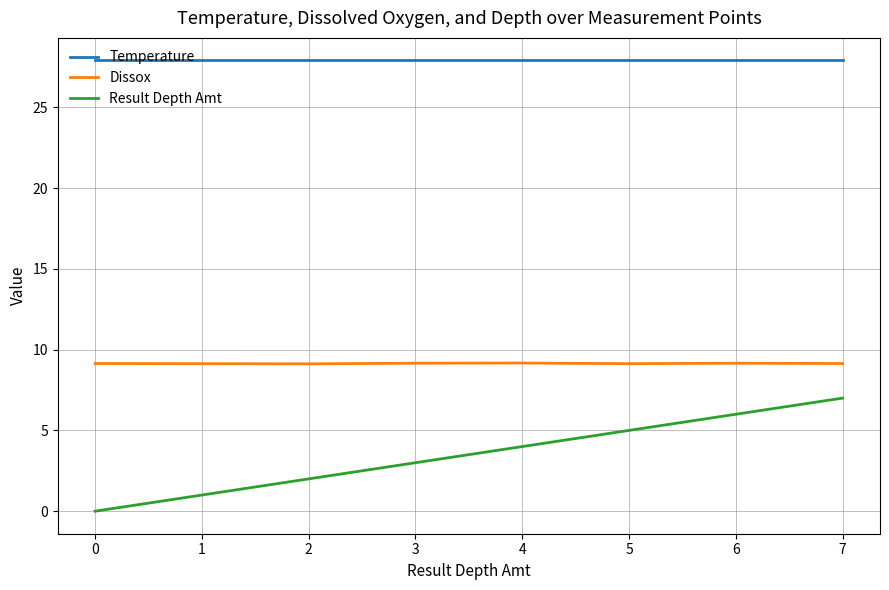

True or false: Result Depth Amt and Temperature intersect in this chart.

False